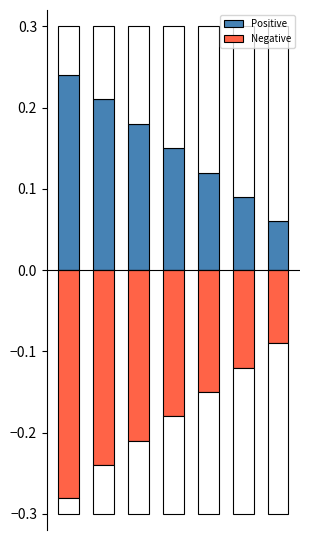

Are the bars horizontal?

No